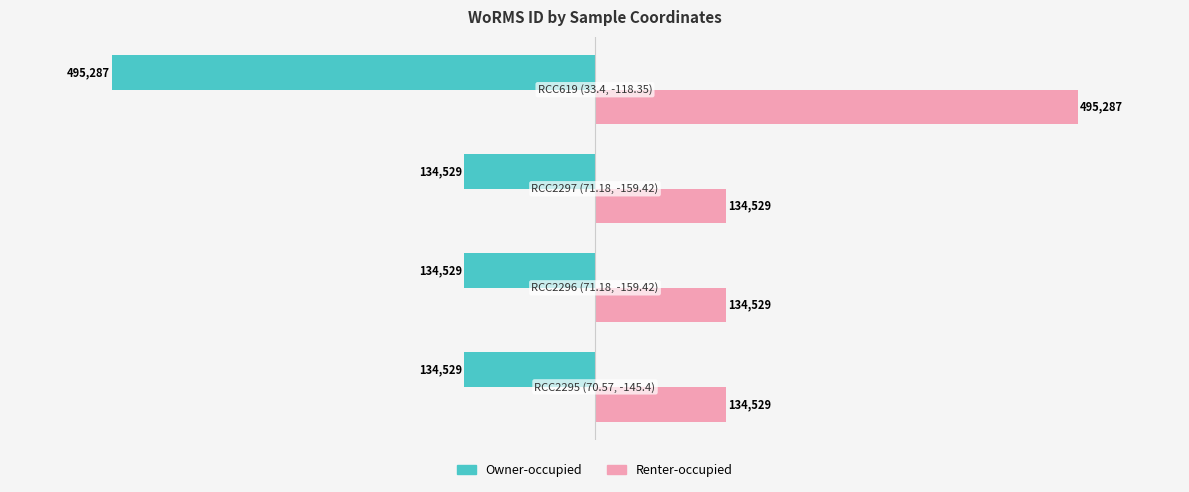

What is the difference between the maximum and minimum values in the Renter-occupied series?

360758